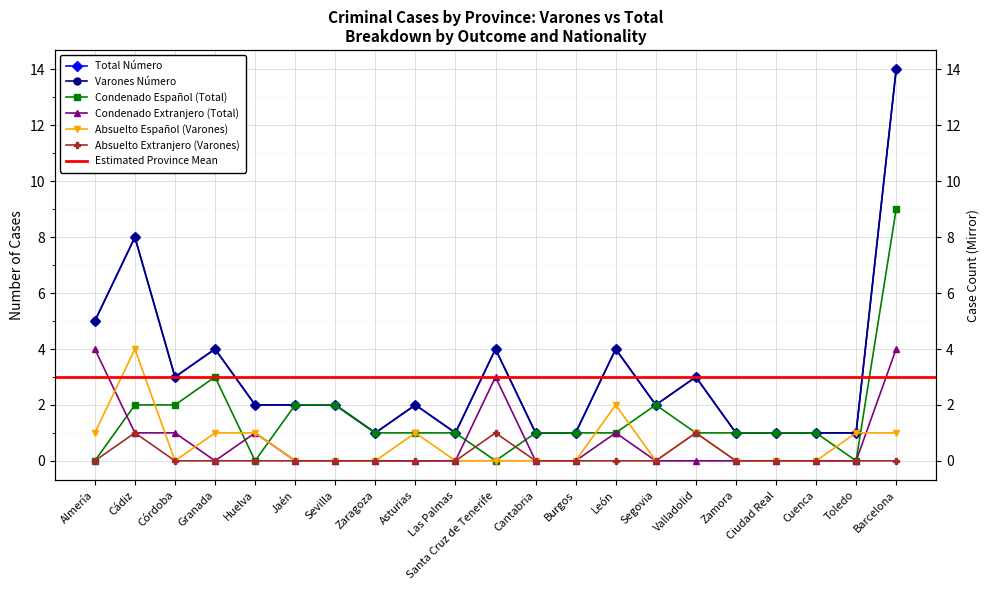

What are all the series names shown in the legend?

Total Número, Varones Número, Condenado Español (Total), Condenado Extranjero (Total), Absuelto Español (Varones), Absuelto Extranjero (Varones)